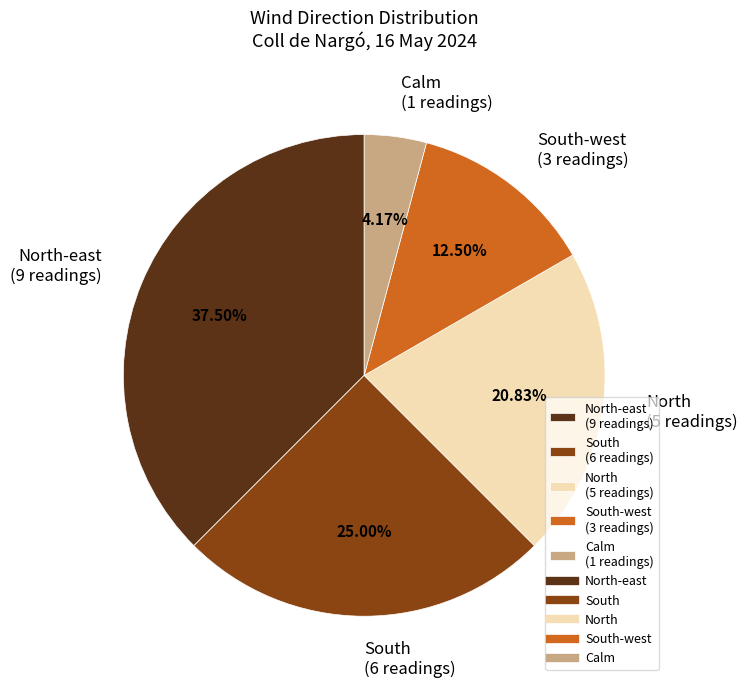

How many segments does this pie chart have?

5